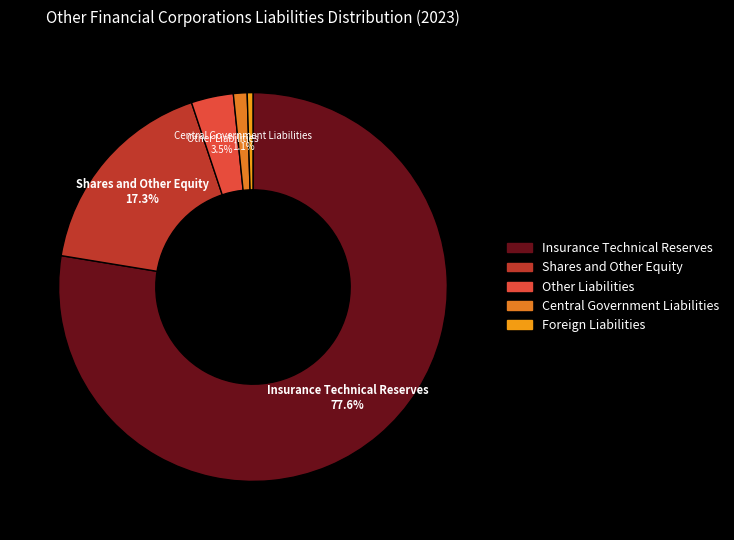

Between Central Government Liabilities and Insurance Technical Reserves, which is larger?

Insurance Technical Reserves